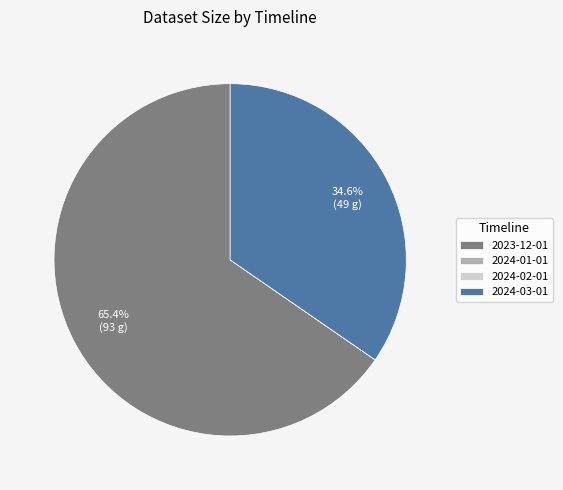

How much of the chart is everything except 2023-12-01?

34.6%